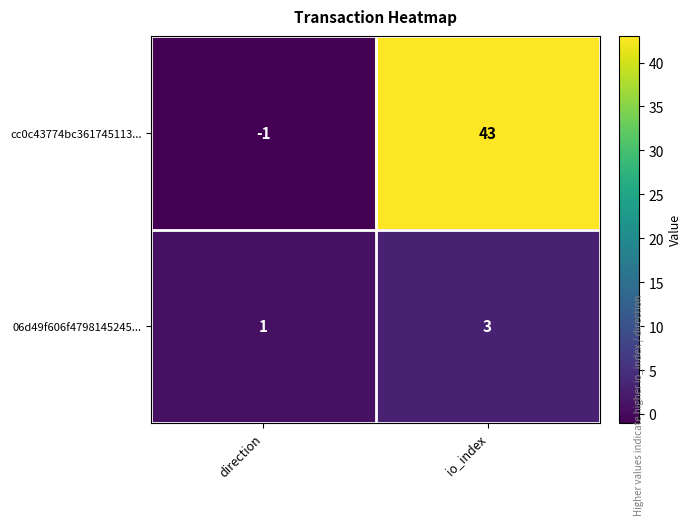

Reading left to right, list all the values displayed in this chart.

cc0c43774bc361745113...: -1	43
06d49f606f4798145245...: 1	3